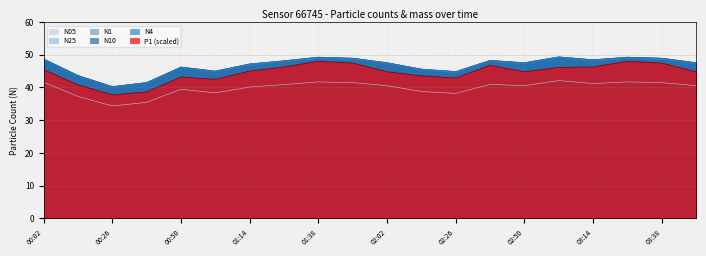

What is the difference between the N05 values at 00:38 and 01:26?

5.4